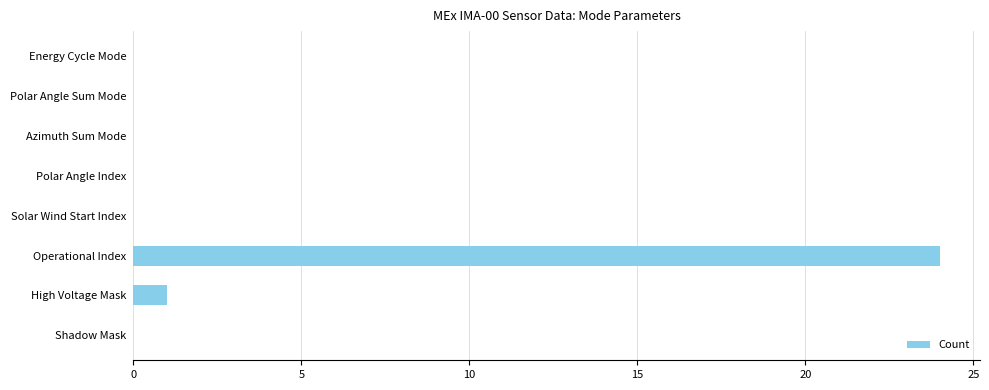

What is the maximum value shown in the chart?

24